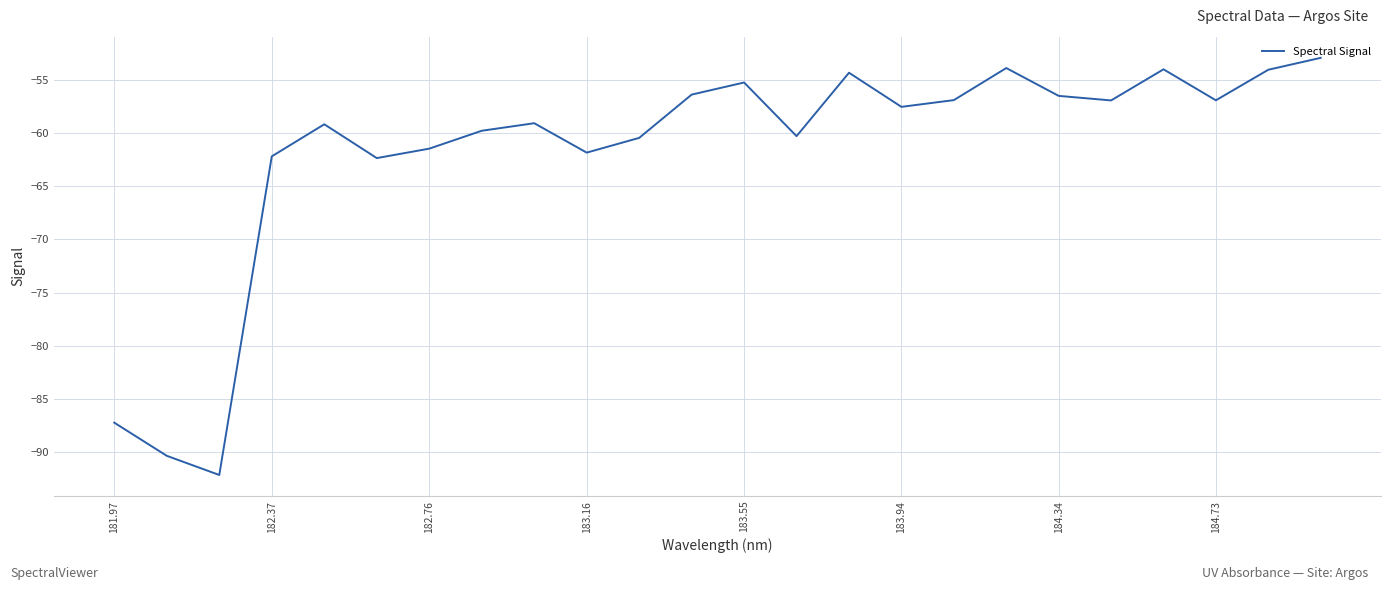

What is the greatest value displayed?

-53.0